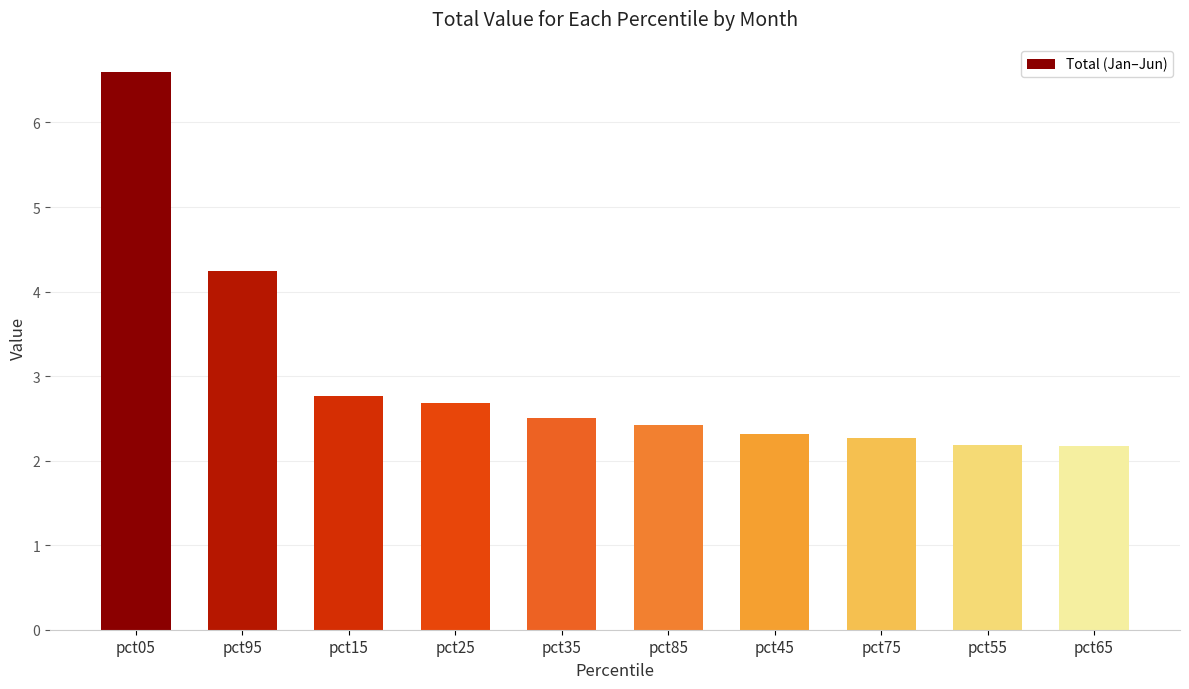

What is the value of the 3rd bar from the left?

2.8